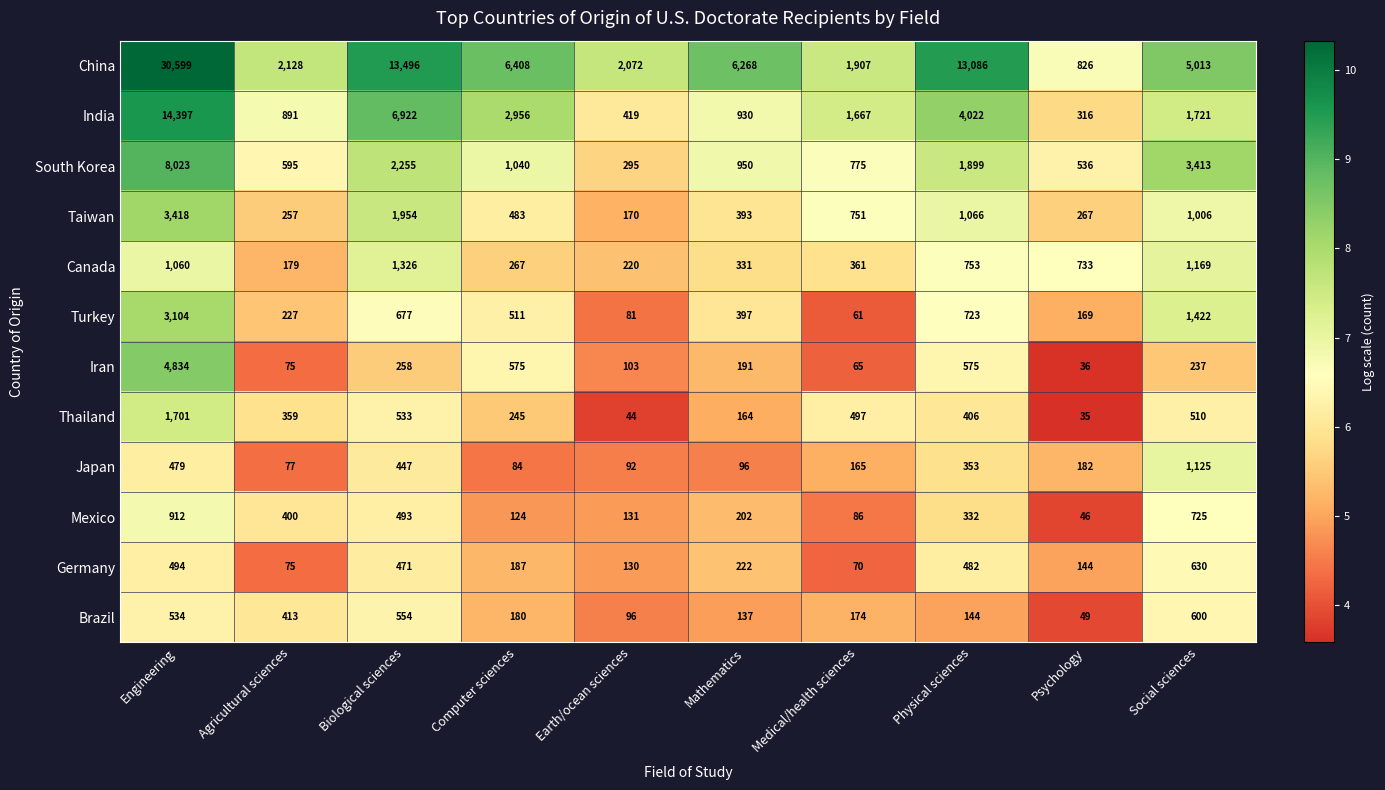

The value of Germany at Mathematics is 222. True or false?

True